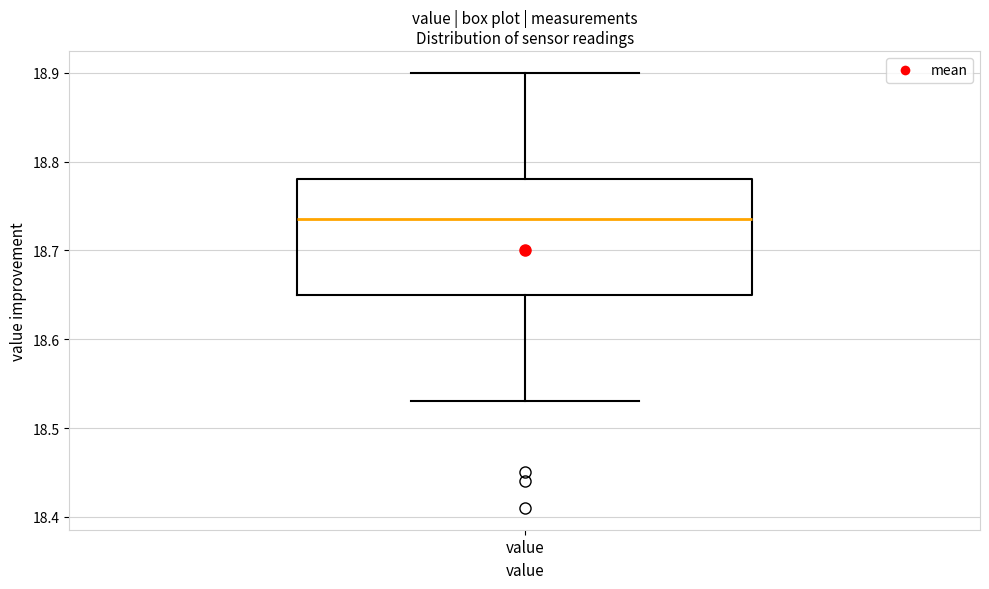

Where does the lower whisker of the box for value end on the y-axis? The values are not printed on the chart, so give them approximately, as read against the axis.

18.53